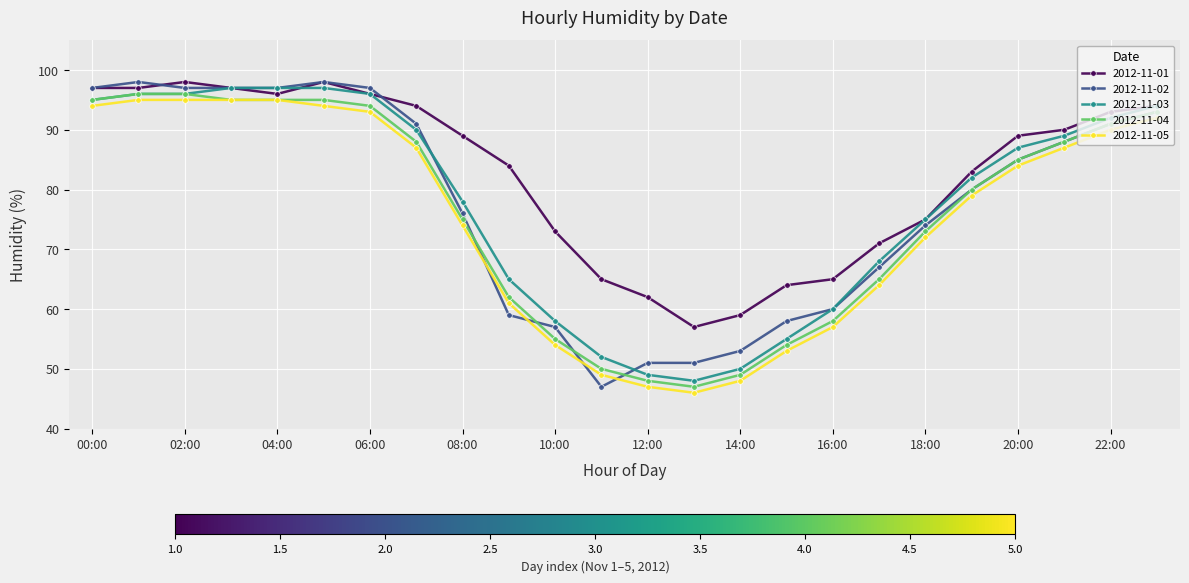

Which series has the largest total across all categories?

2012-11-01